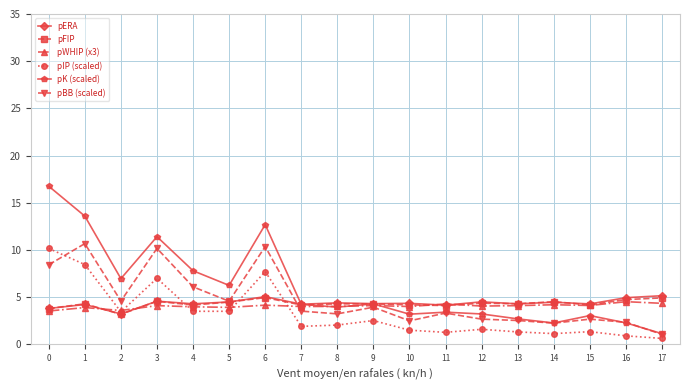

At which label does pBB (scaled) reach its peak?

1